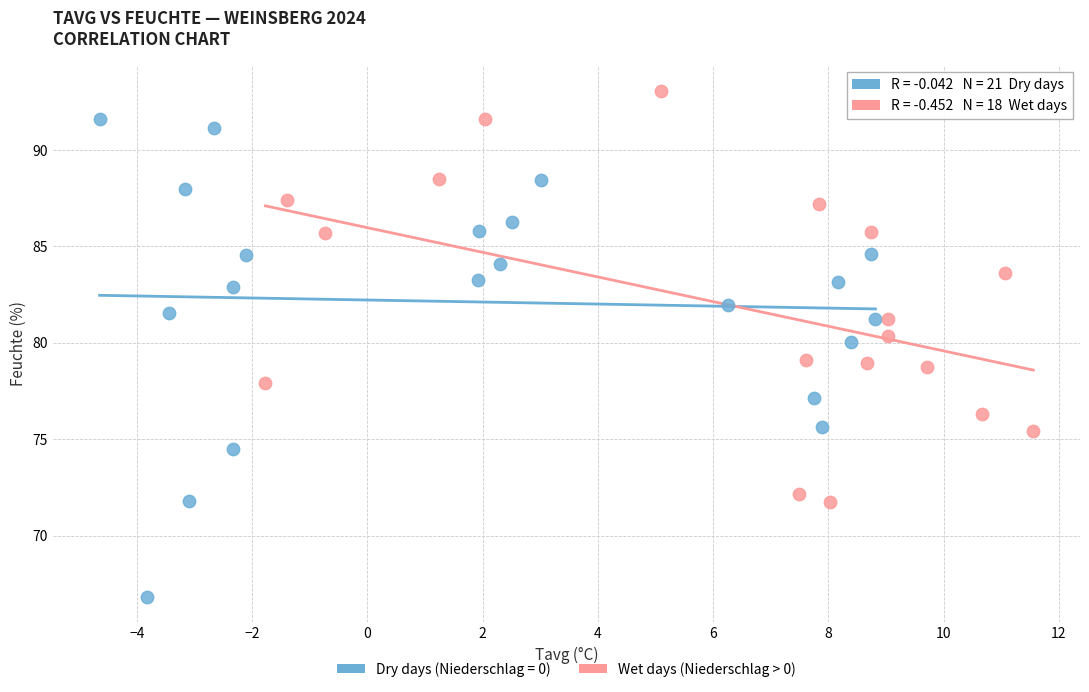

Which series reaches the maximum Y coordinate?

Wet days (Niederschlag > 0)